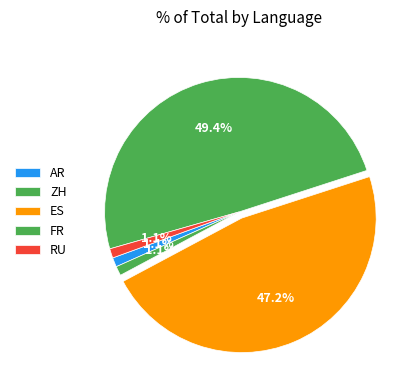

Is there any slice that represents more than half of the pie?

No